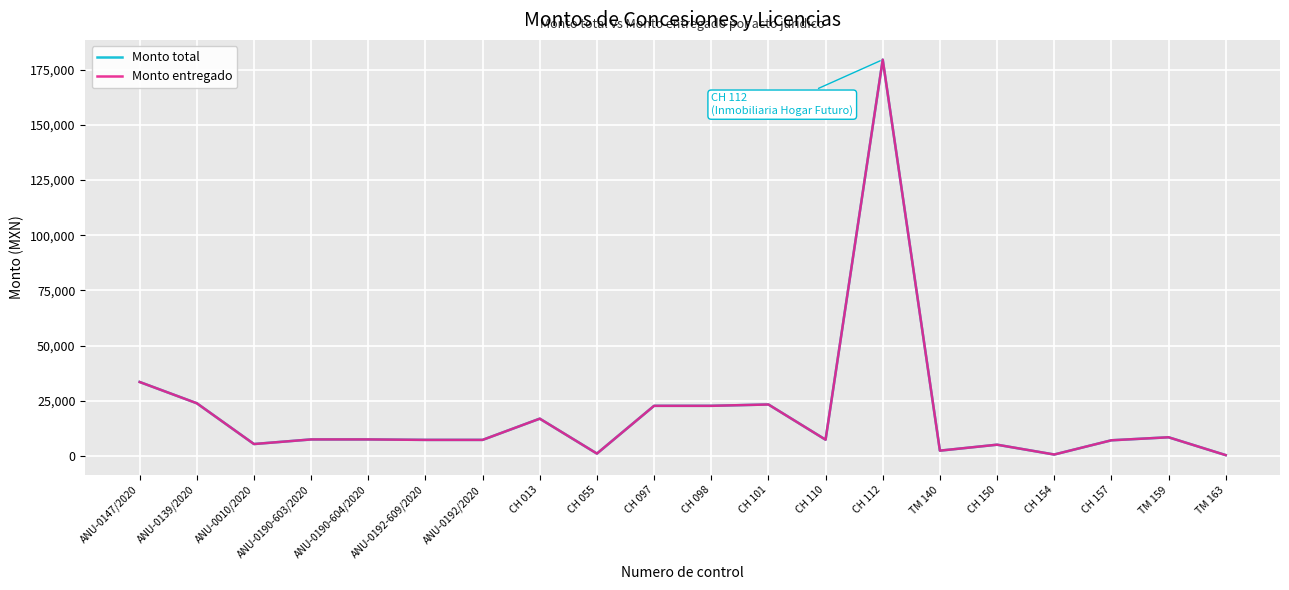

Is this an area chart (filled region under the line)?

No